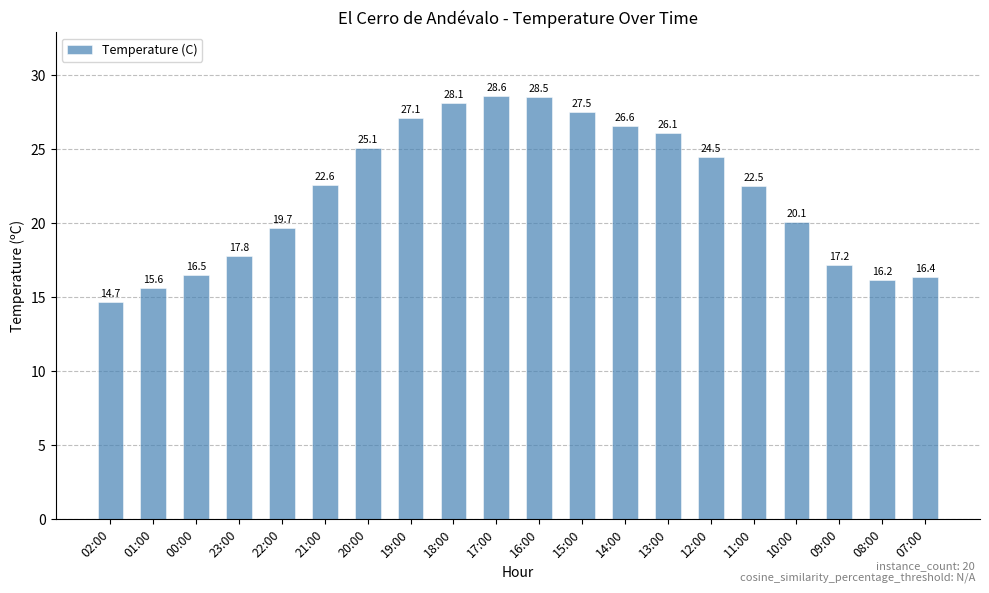

Reading right to left, what are all the values shown in this chart?

07:00=16.4	08:00=16.2	09:00=17.2	10:00=20.1	11:00=22.5	12:00=24.5	13:00=26.1	14:00=26.6	15:00=27.5	16:00=28.5	17:00=28.6	18:00=28.1	19:00=27.1	20:00=25.1	21:00=22.6	22:00=19.7	23:00=17.8	00:00=16.5	01:00=15.6	02:00=14.7